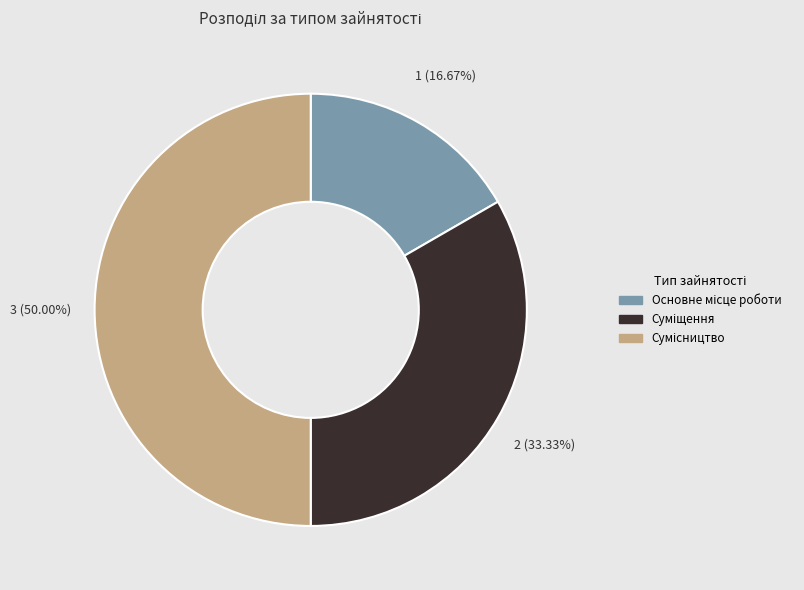

How many slices are in this pie chart?

3